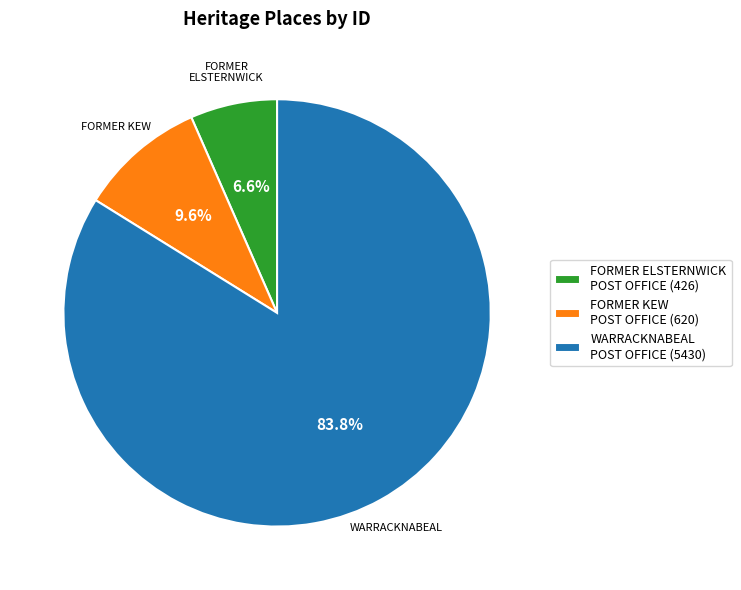

What percentage is NOT represented by WARRACKNABEAL POST OFFICE?

16.2%